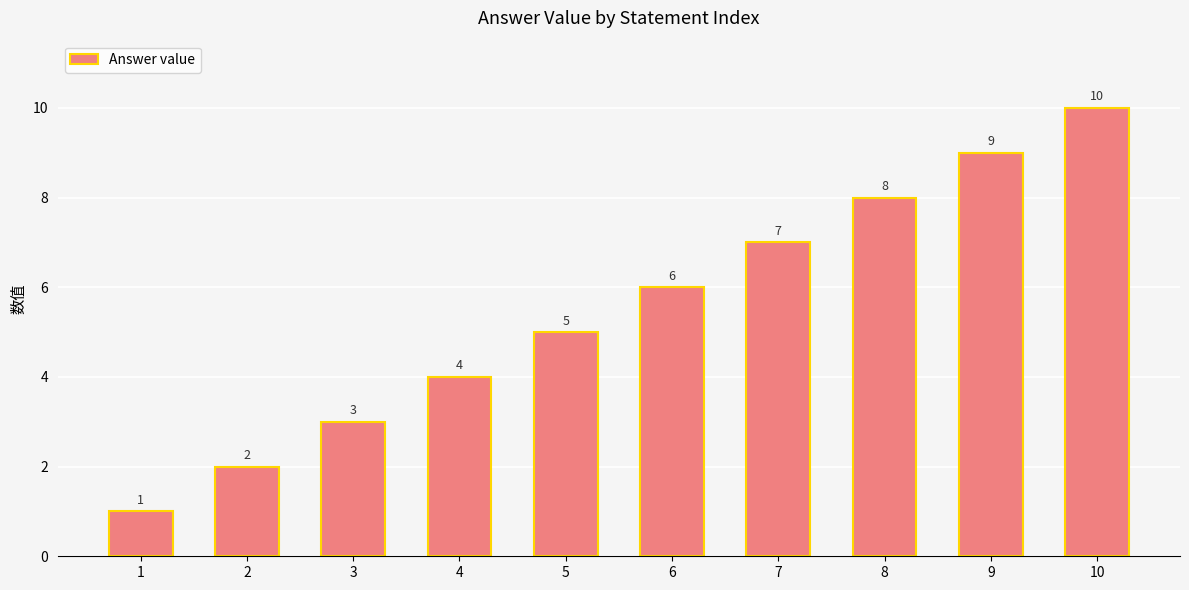

The value at 10 is 10. True or false?

True